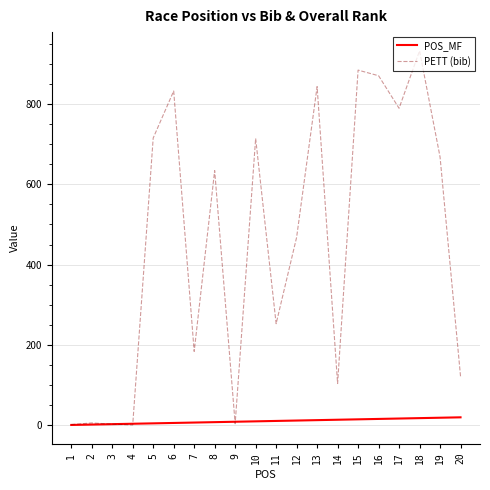

The value of PETT (bib) at 15 is 296. True or false?

False